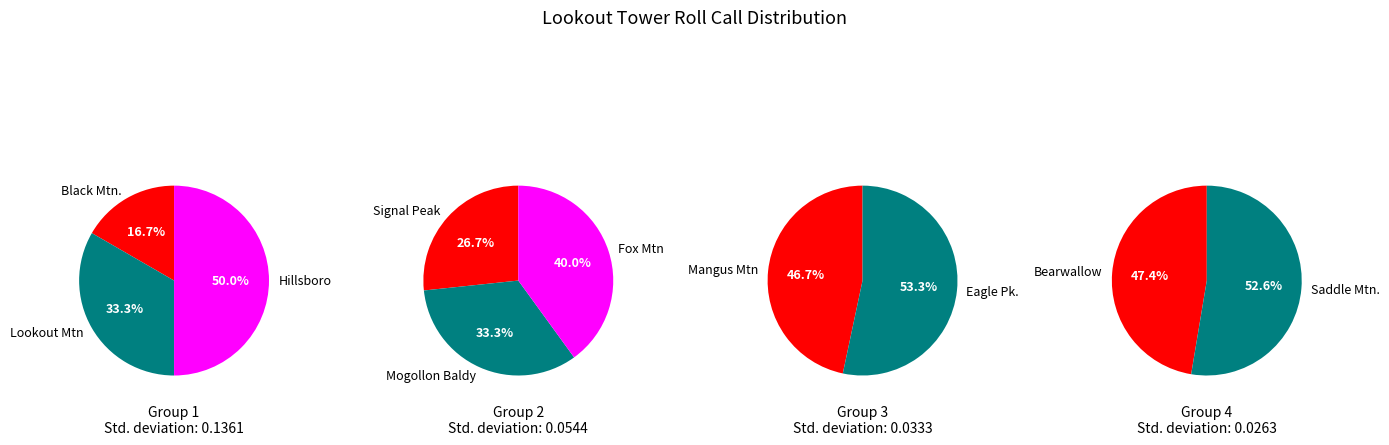

What is the ratio of the value at Hillsboro to the value at Saddle Mtn.?

0.3